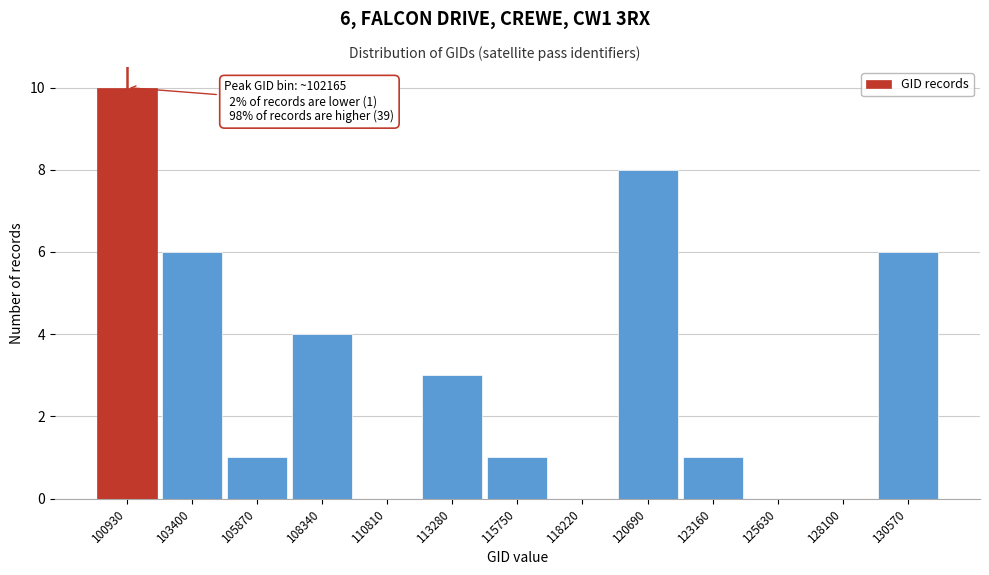

Reading left to right, transcribe all the data shown in this chart.

100930=10	103400=6	105870=1	108340=4	110810=0	113280=3	115750=1	118220=0	120690=8	123160=1	125630=0	128100=0	130570=6